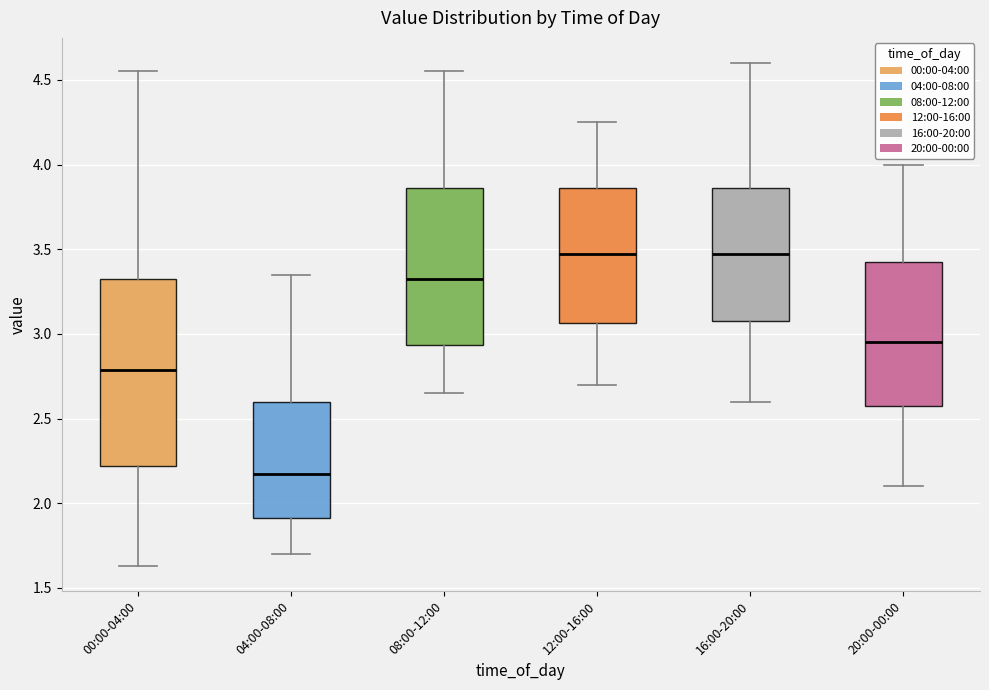

Where does the median line of the box for 08:00-12:00 sit on the y-axis? The values are not printed on the chart, so give them approximately, as read against the axis.

3.35